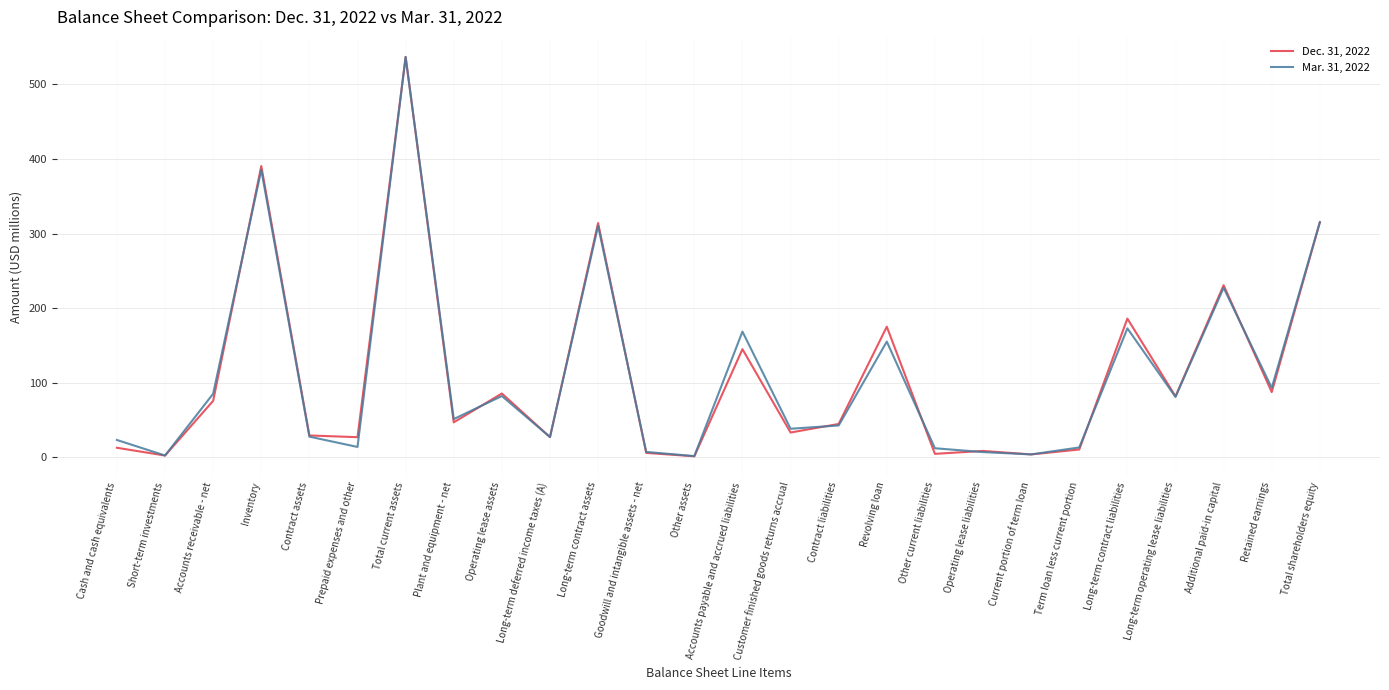

How many series are shown in this chart?

2